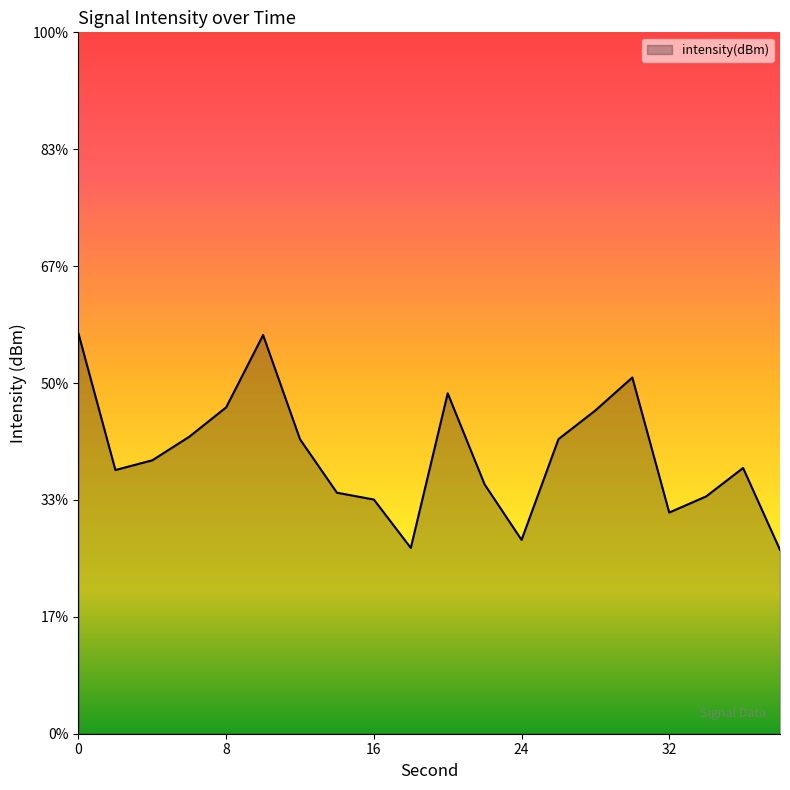

True or false: the data shows -32.3 at 24.

False